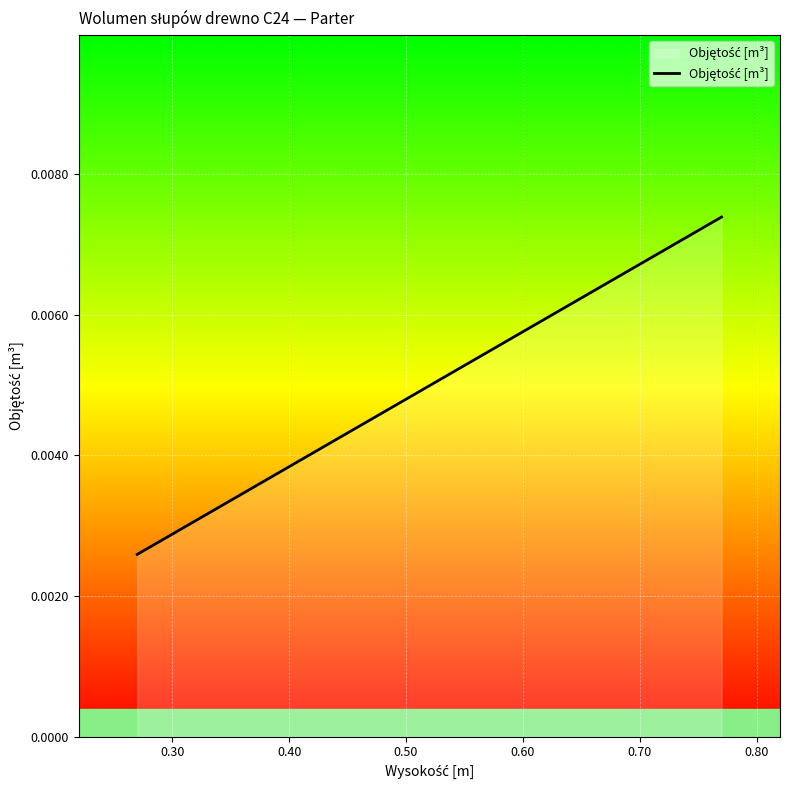

How many values are between 0 and 1?

24